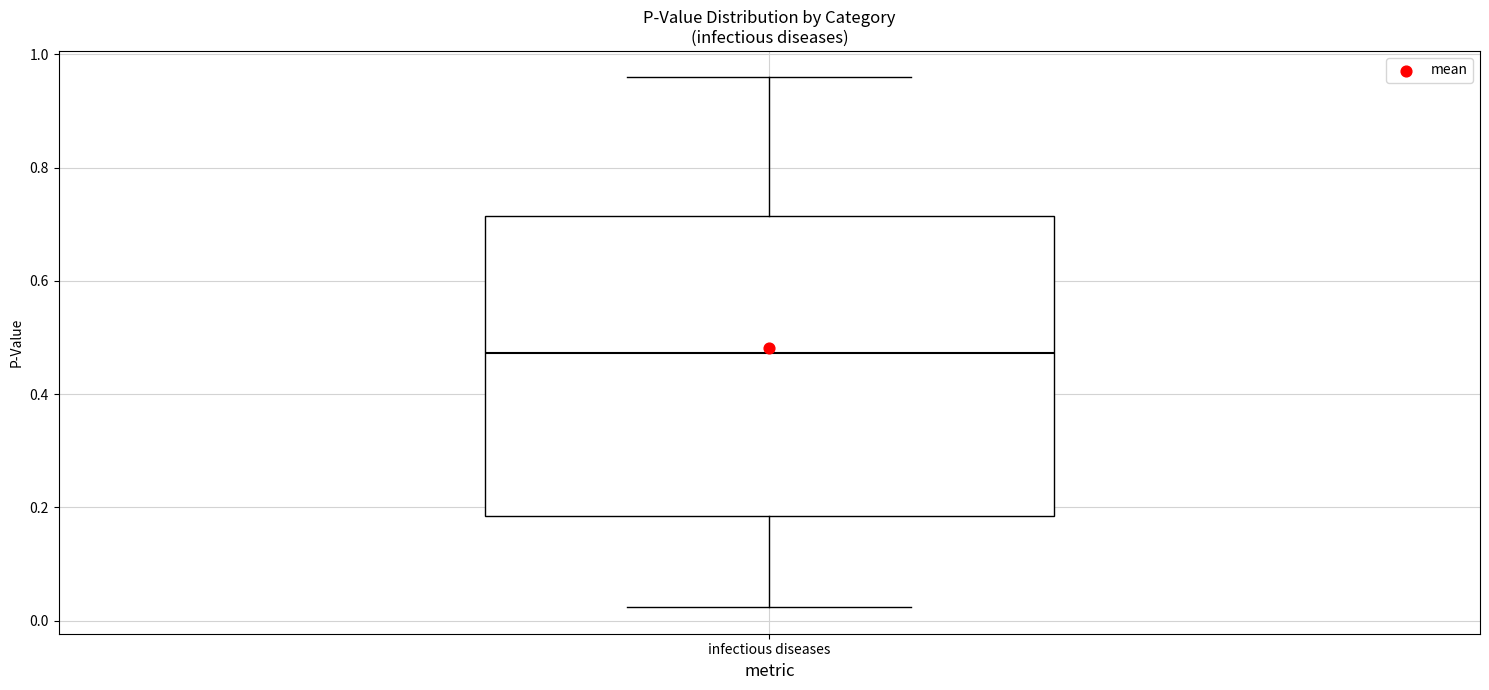

Read this box plot against the y-axis: the position of the median line, the range covered by the box, and the ends of both whiskers. The values are not printed on the chart, so give them approximately, as read against the axis.

median 0.48, box 0.18 to 0.72, whiskers 0.02 to 0.96